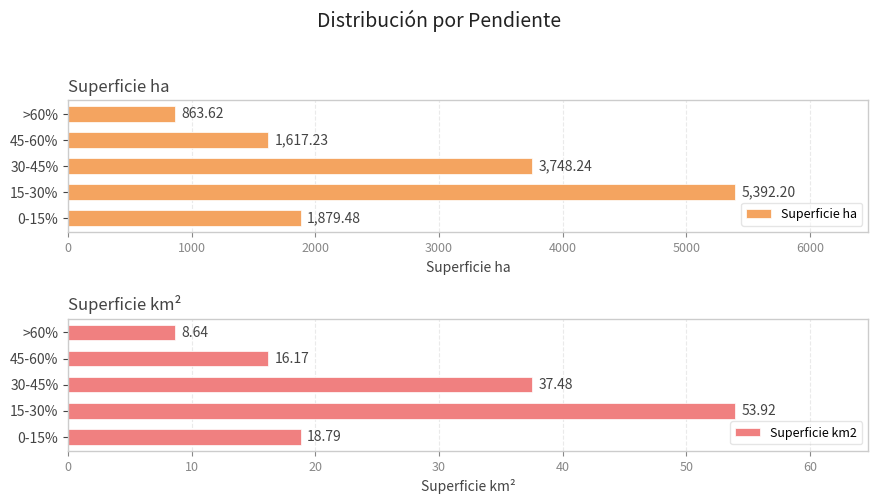

What is the average value of the Superficie ha series?

2700.2